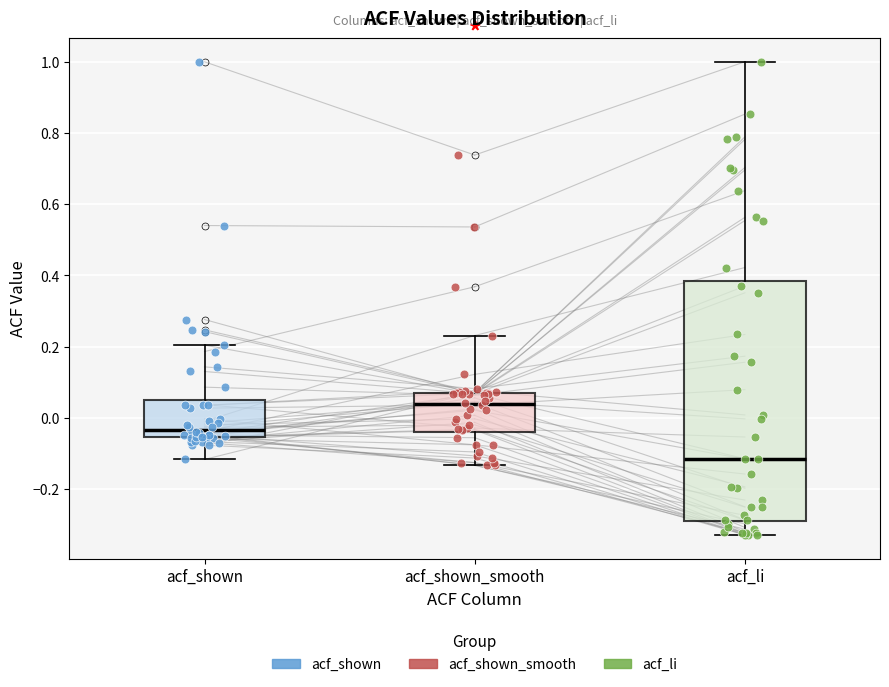

Reading left to right, transcribe this box plot: for each box, give where its median line is, the range the box spans, and where its two whiskers end, as read against the y-axis. The values are not printed on the chart, so give them approximately, as read against the axis.

acf_shown: median -0.04, box -0.06 to 0.04, whiskers -0.12 to 0.20
acf_shown_smooth: median 0.04, box -0.04 to 0.06, whiskers -0.14 to 0.24
acf_li: median -0.12, box -0.30 to 0.38, whiskers -0.32 to 1.00